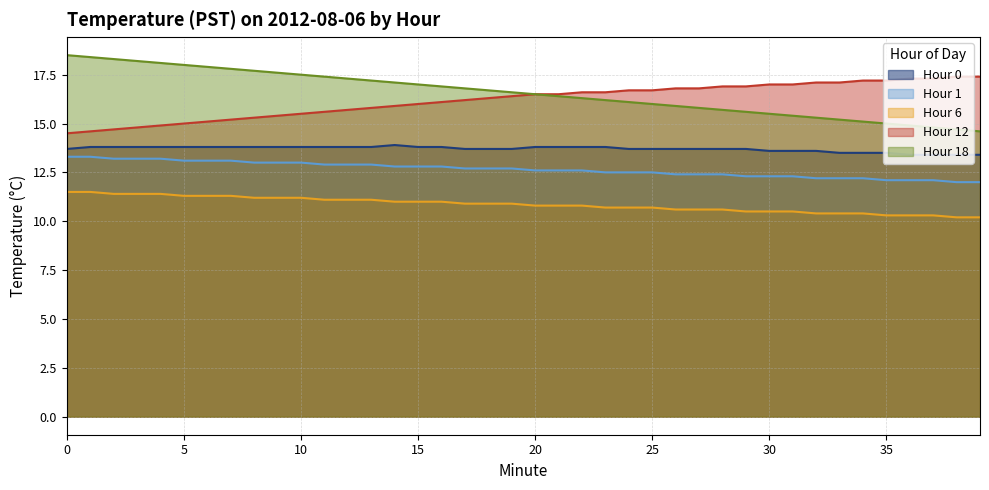

Which series changed the most between 26 and 39?

Hour 18